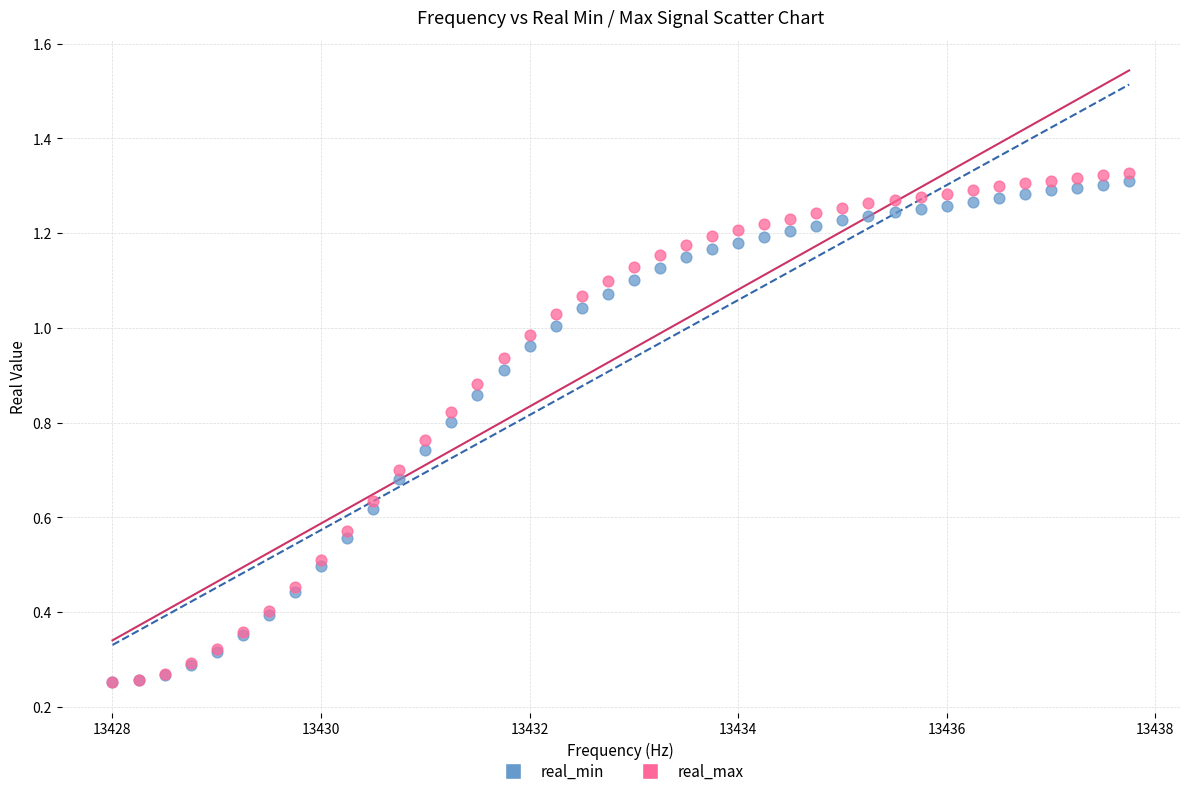

Which series has the widest spread of Y values?

real_max